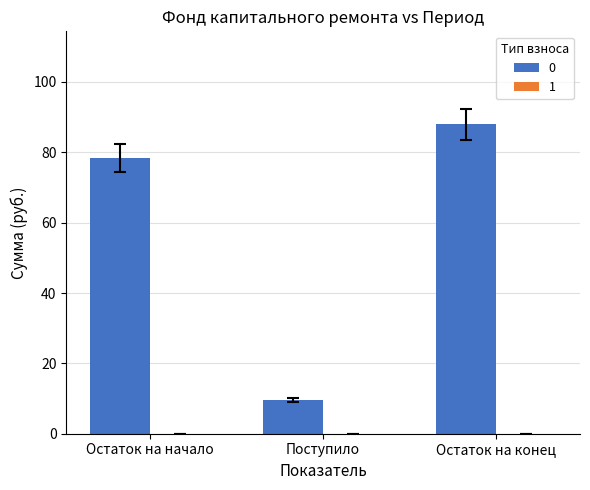

What is the smallest value displayed?

9.5